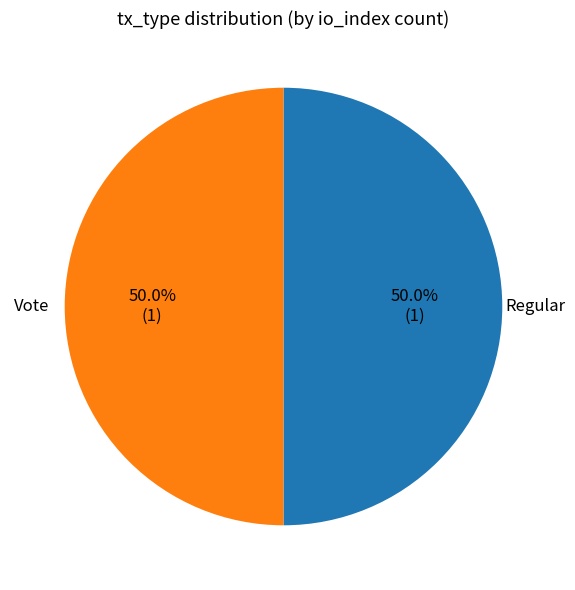

How many segments does this pie chart have?

2